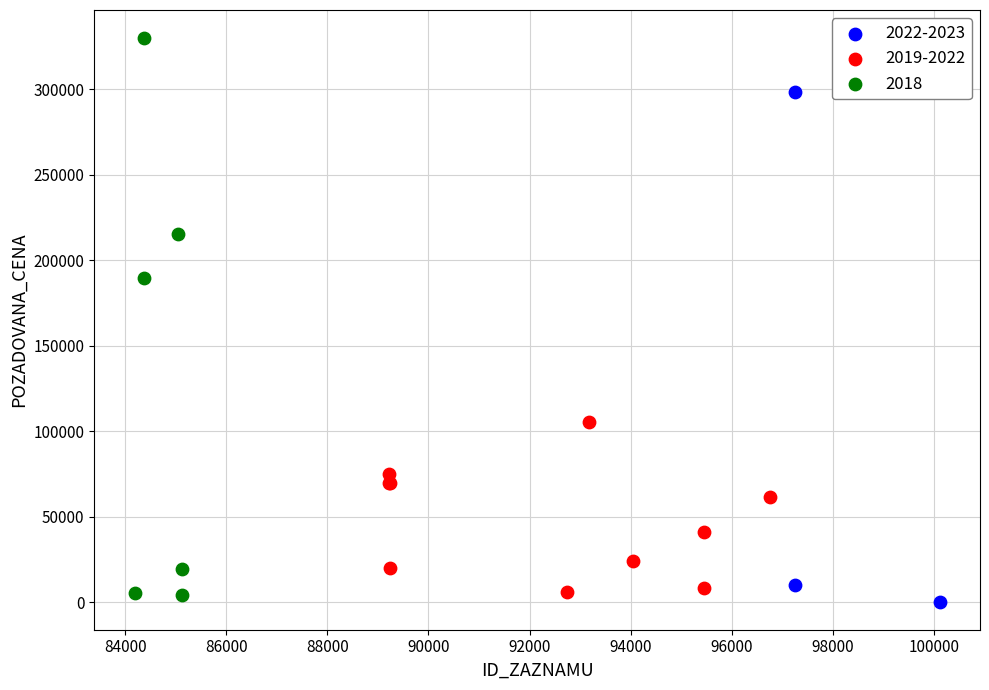

Which series contains the highest Y value?

2018